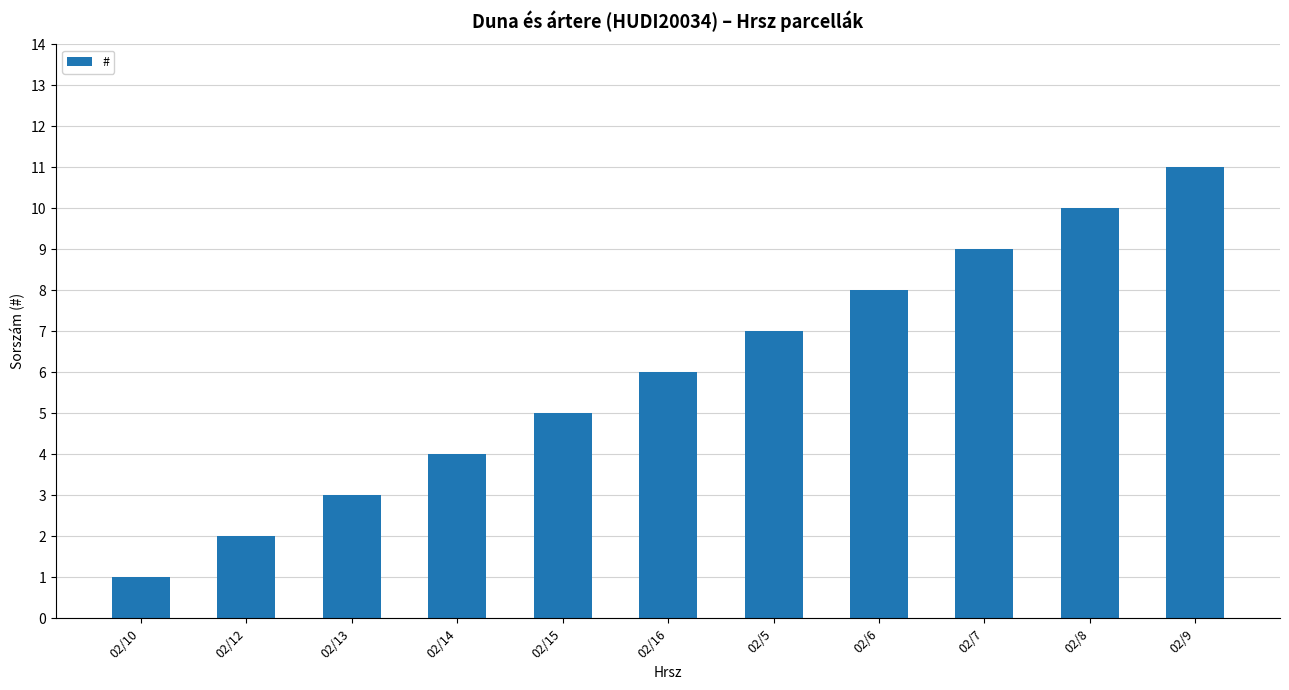

Are the bars grouped side by side (vs. stacked)?

No